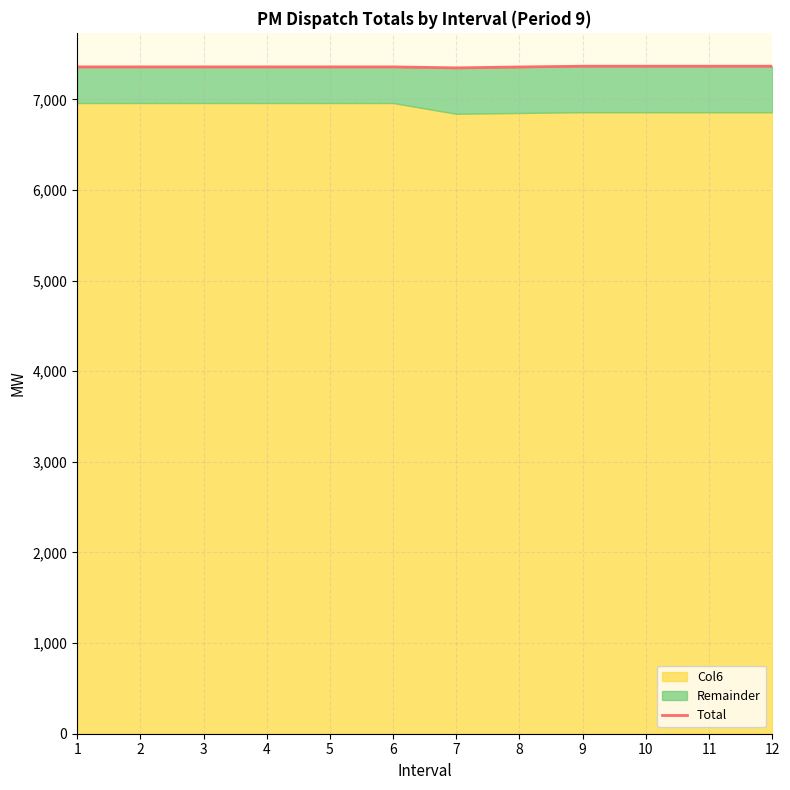

Approximately how many times larger is the value at 5 compared to 7?

1.0